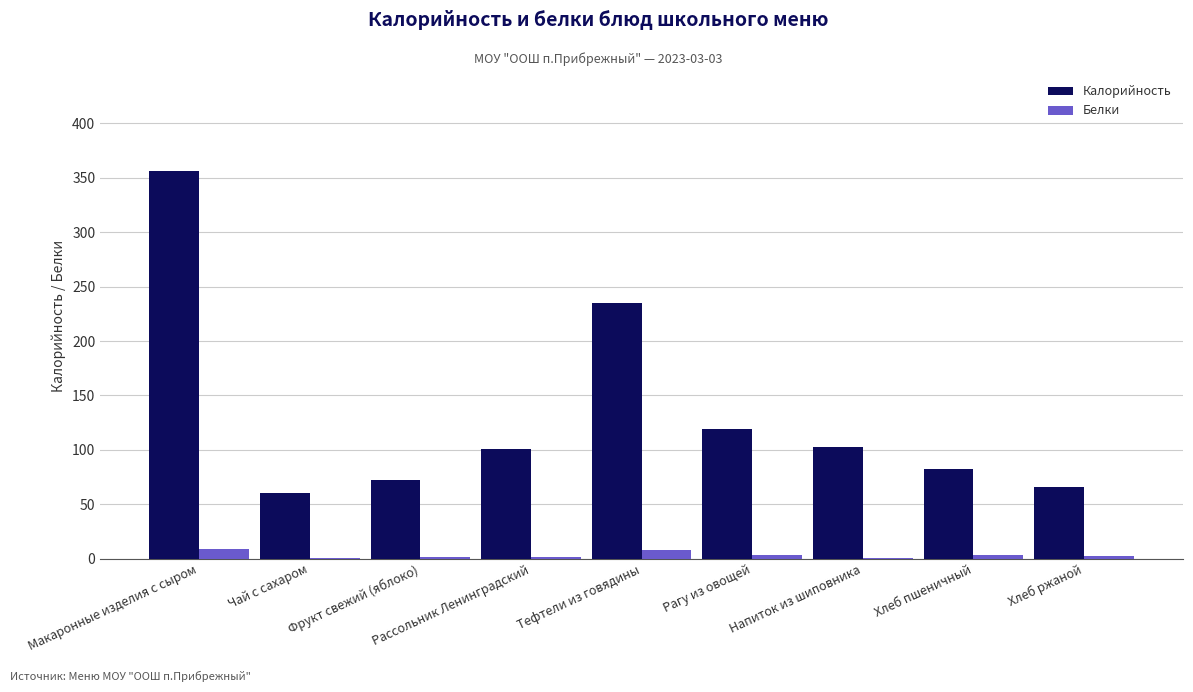

How many groups of bars are there?

9